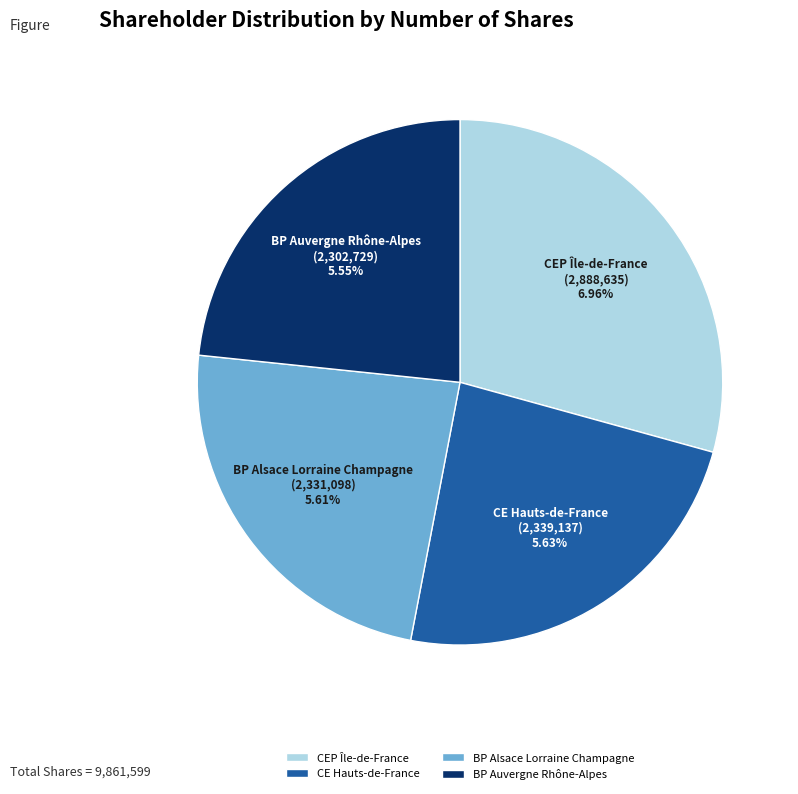

Which slice is the smallest?

BP Auvergne Rhône-Alpes